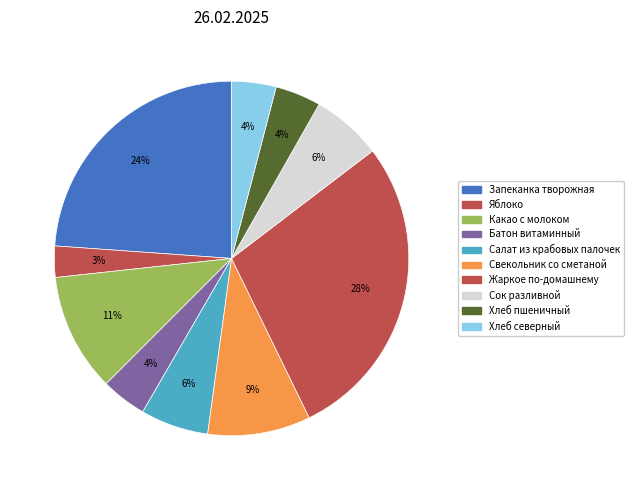

Rank the categories by value from highest to lowest.

Жаркое по-домашнему, Запеканка творожная, Какао с молоком, Свекольник со сметаной, Сок разливной, Салат из крабовых палочек, Хлеб пшеничный, Батон витаминный, Хлеб северный, Яблоко